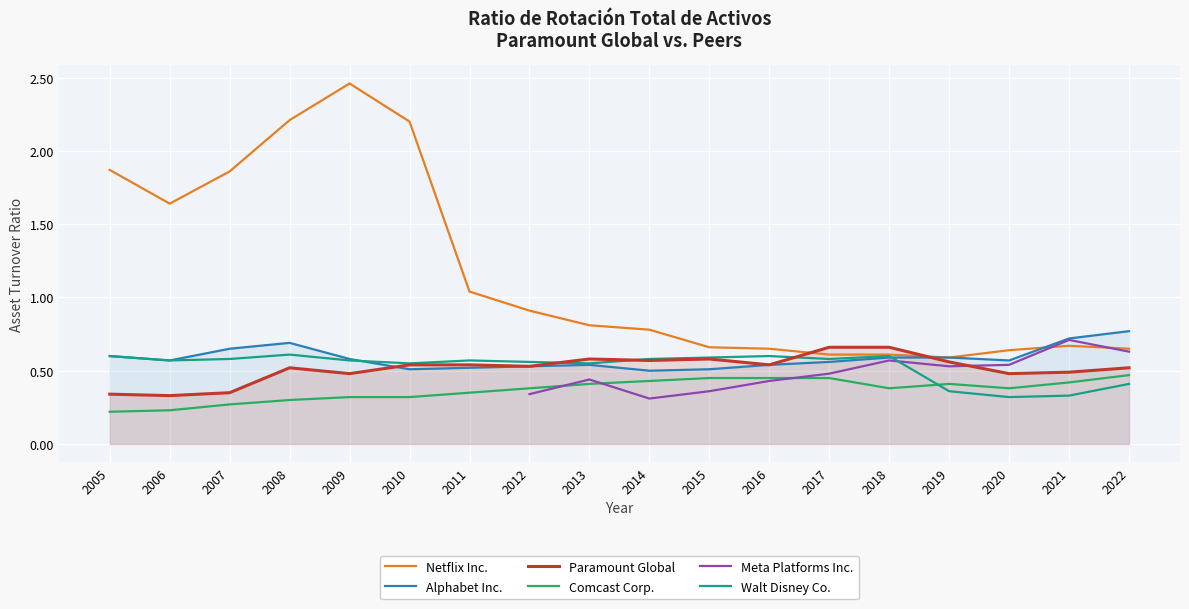

What is the difference between the maximum and minimum values in the Netflix Inc. series?

1.9